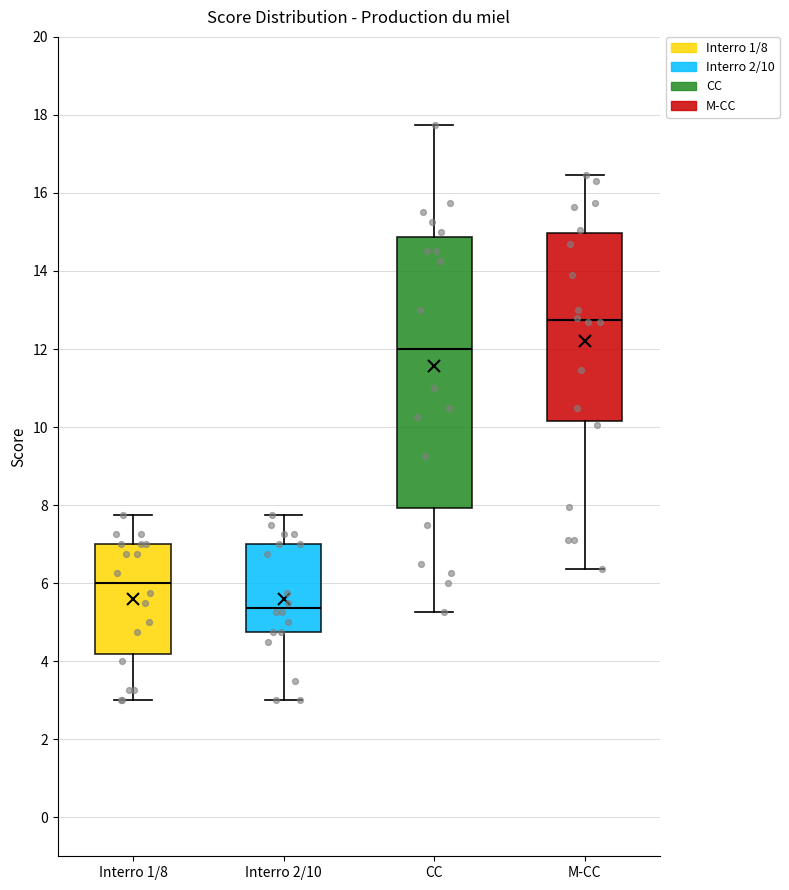

Reading left to right, transcribe this box plot: for each box, give where its median line is, the range the box spans, and where its two whiskers end, as read against the y-axis. The values are not printed on the chart, so give them approximately, as read against the axis.

Interro 1/8: median 6.0, box 4.2 to 7.0, whiskers 3.0 to 7.8
Interro 2/10: median 5.4, box 4.8 to 7.0, whiskers 3.0 to 7.8
CC: median 12.0, box 8.0 to 14.8, whiskers 5.2 to 17.8
M-CC: median 12.8, box 10.2 to 15.0, whiskers 6.4 to 16.4